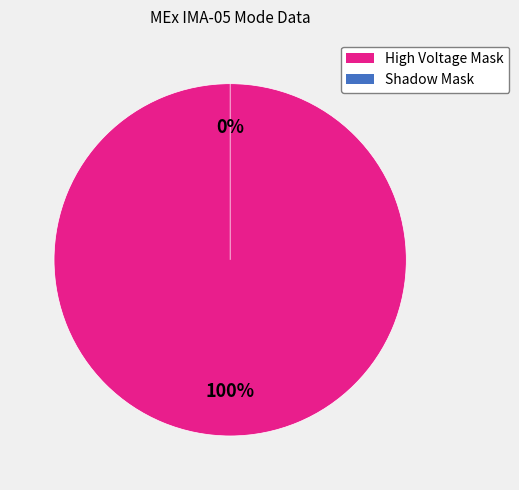

Combined, what portion of the pie is High Voltage Mask and Shadow Mask?

100.0%